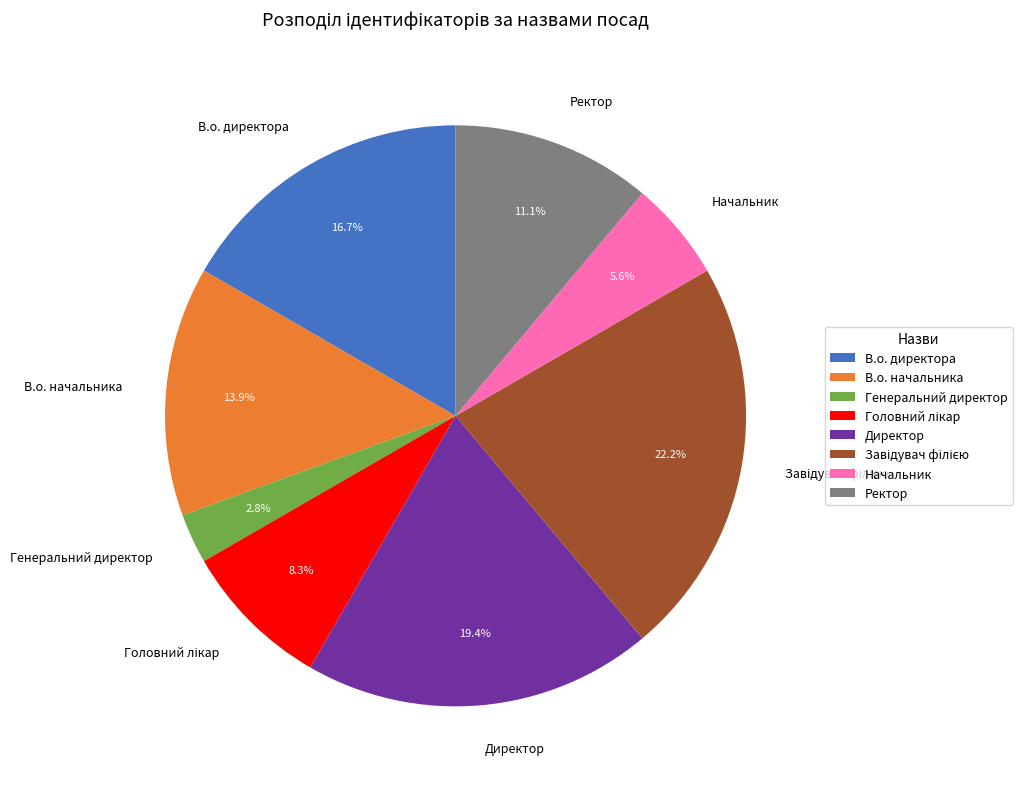

Do В.о. начальника and Ректор together represent more than half of the pie?

No